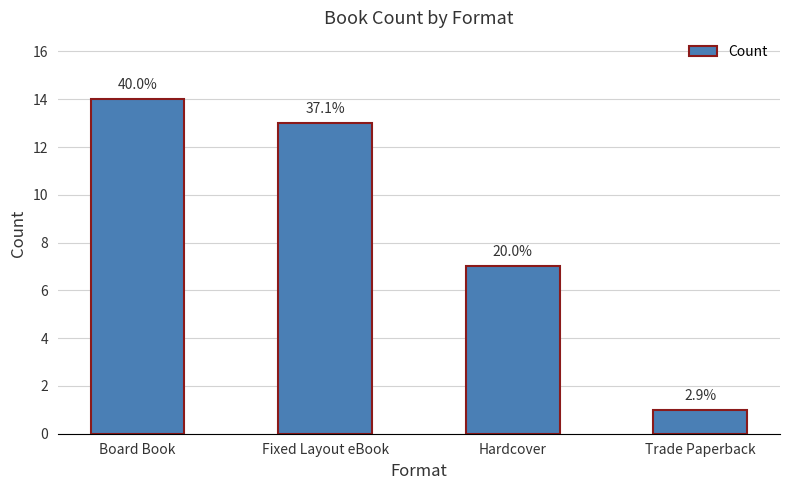

List the labels in order of value, smallest first.

Trade Paperback, Hardcover, Fixed Layout eBook, Board Book